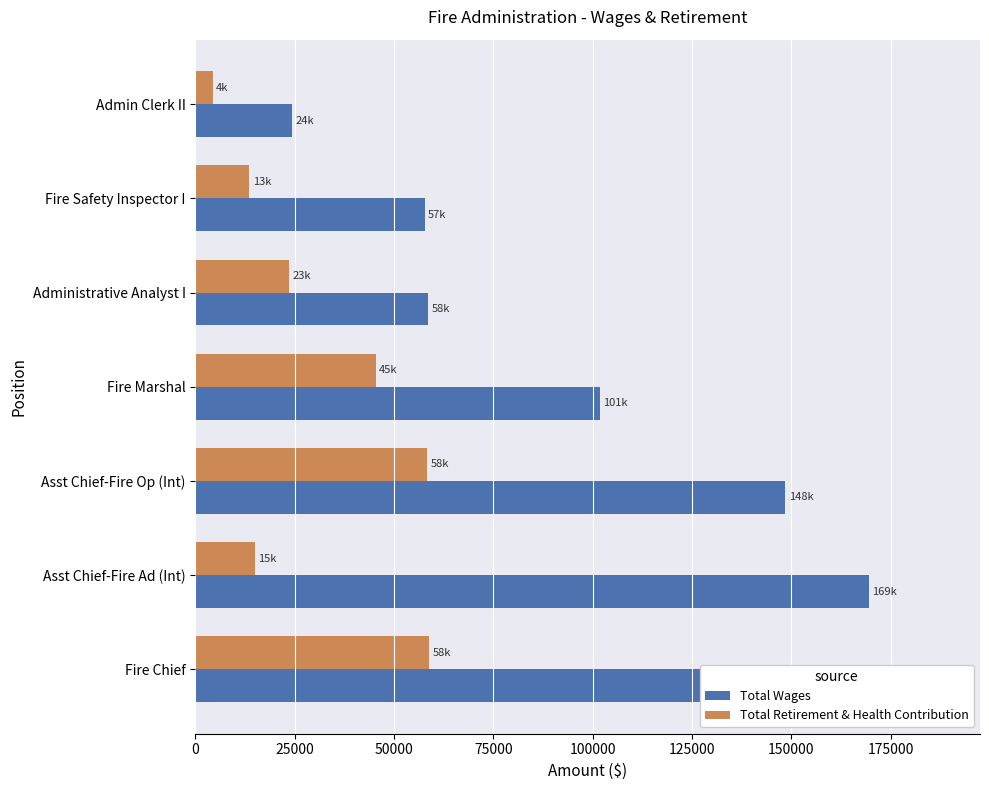

Is the value of Total Wages at 100000 greater than the value of Total Retirement & Health Contribution at 25000?

Yes